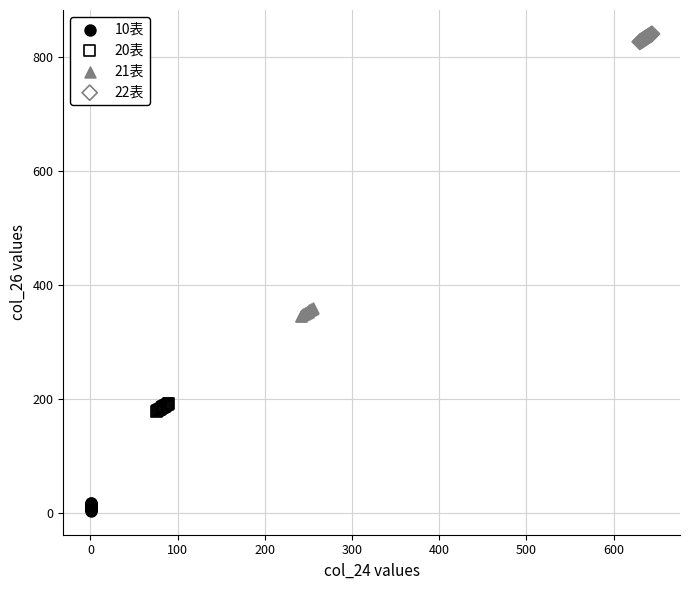

Which series contains the highest Y value?

22表